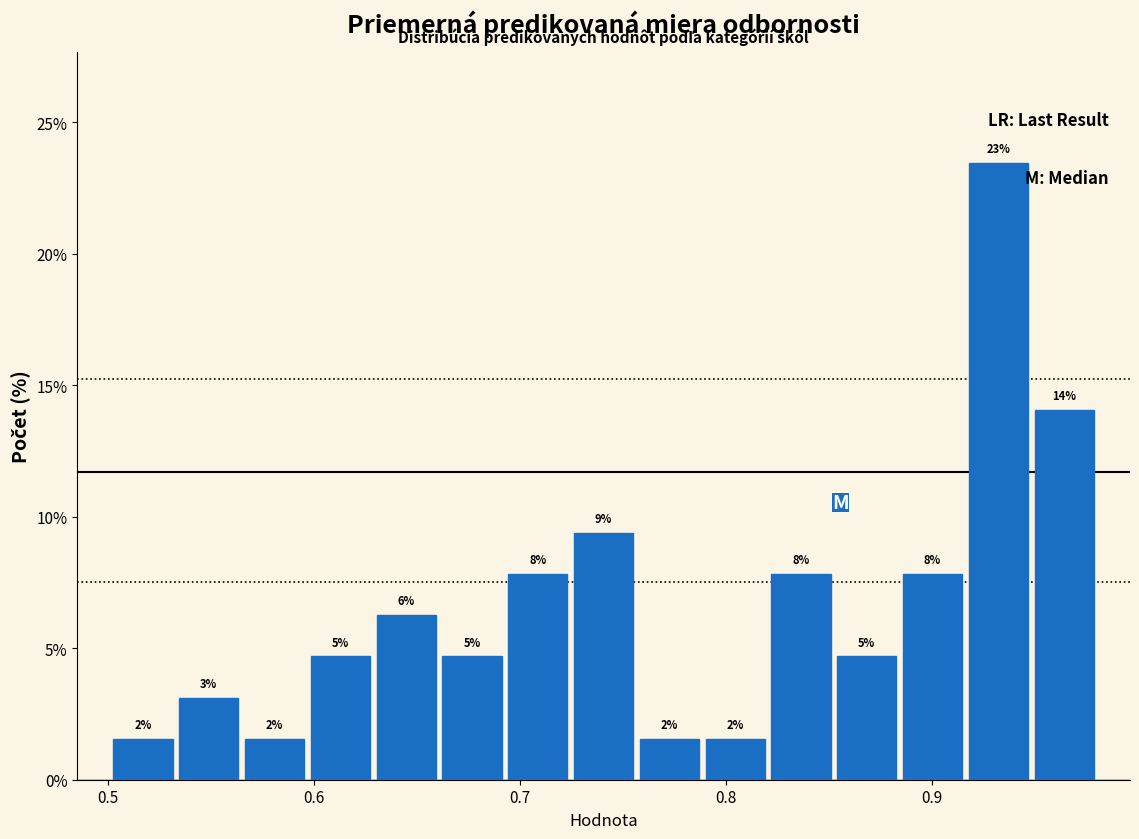

Around what value on the x-axis is the tallest bar? Give the approximate position of its centre, as read against the axis.

0.93